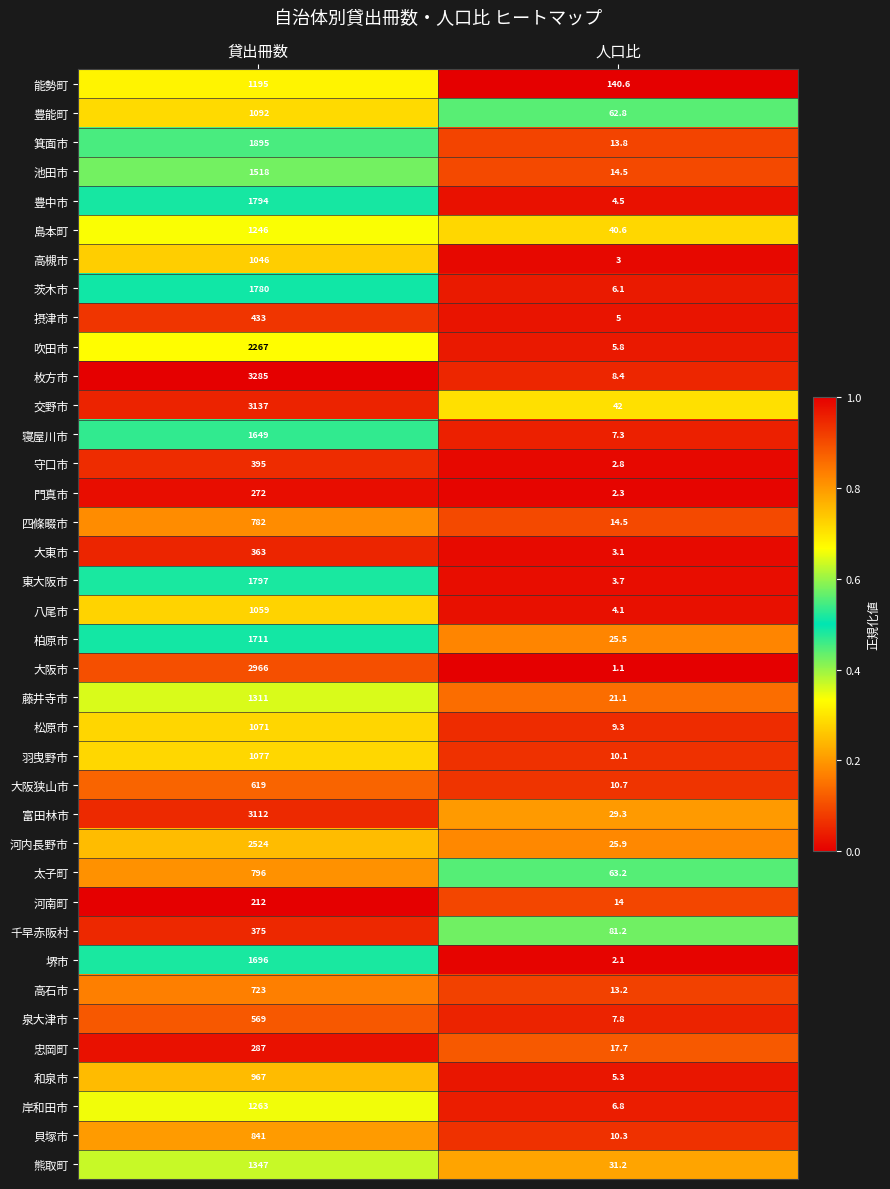

At 貸出冊数, list the series in order from smallest to largest.

河南町, 門真市, 忠岡町, 大東市, 千早赤阪村, 守口市, 摂津市, 泉大津市, 大阪狭山市, 高石市, 四條畷市, 太子町, 貝塚市, 和泉市, 高槻市, 八尾市, 松原市, 羽曳野市, 豊能町, 能勢町, 島本町, 岸和田市, 藤井寺市, 熊取町, 池田市, 寝屋川市, 堺市, 柏原市, 茨木市, 豊中市, 東大阪市, 箕面市, 吹田市, 河内長野市, 大阪市, 富田林市, 交野市, 枚方市